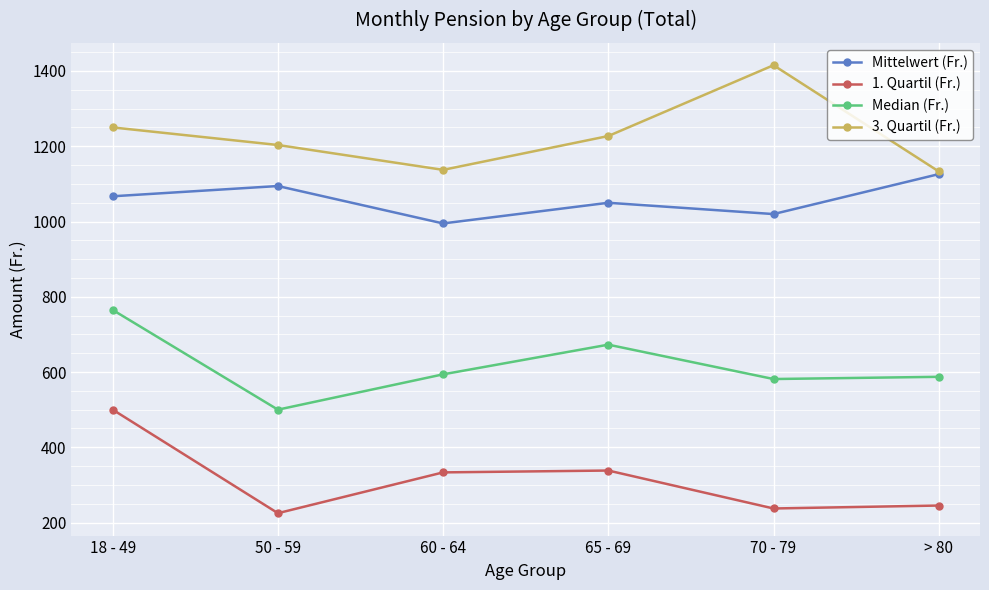

How many lines are shown in the chart?

4